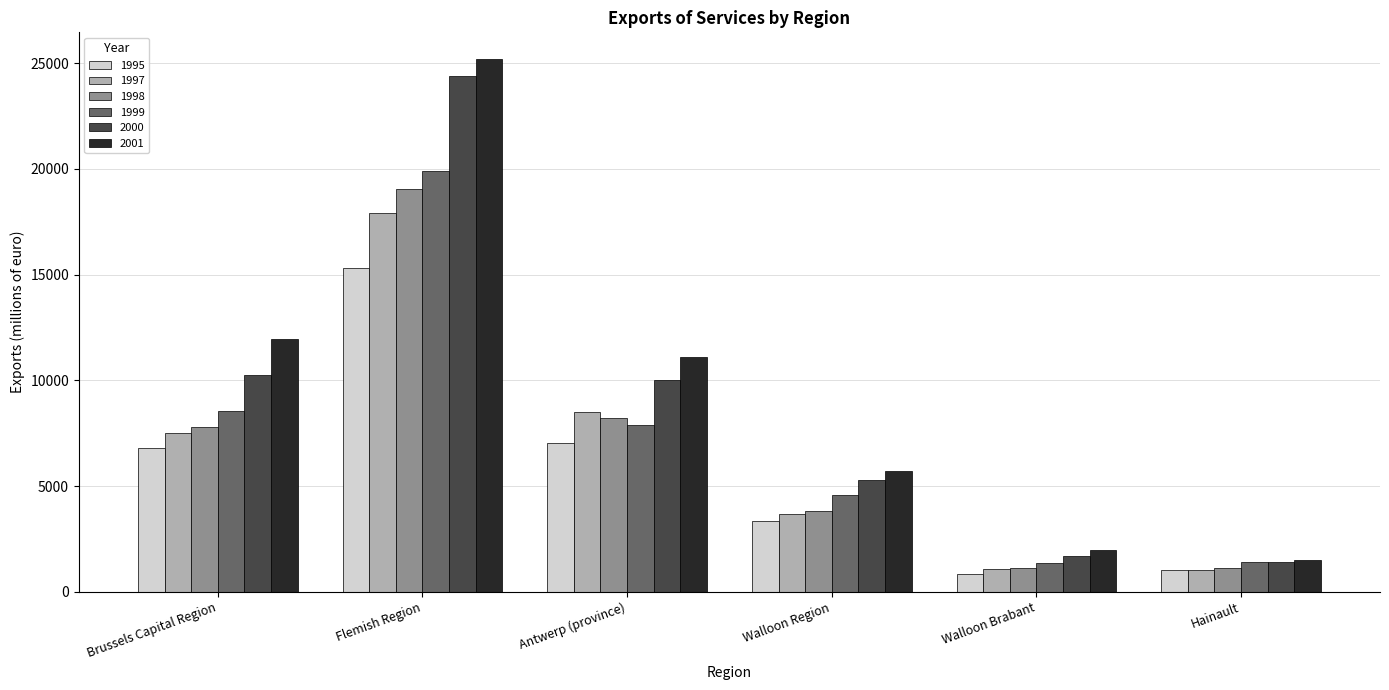

What is the sum of the 1997 values at Antwerp (province) and Hainault?

9576.0